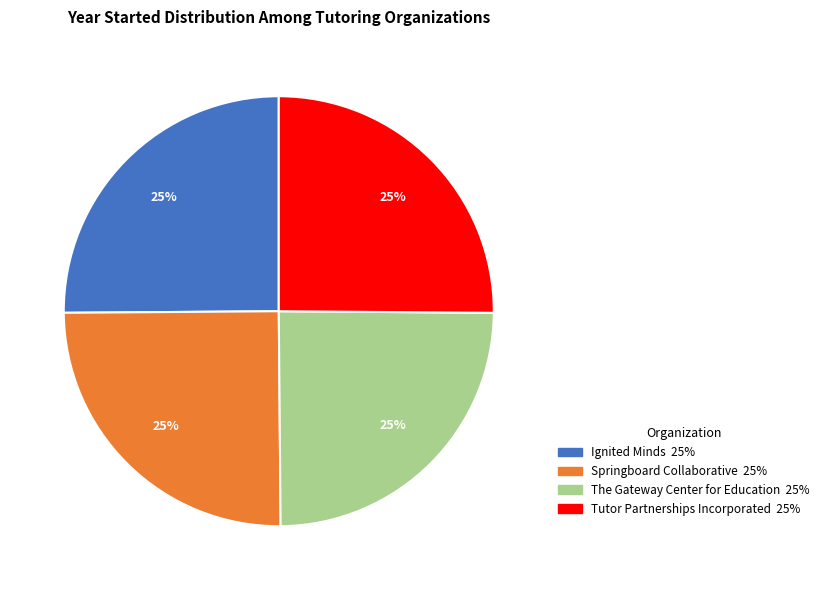

Does Springboard Collaborative account for over 50% of the chart?

No